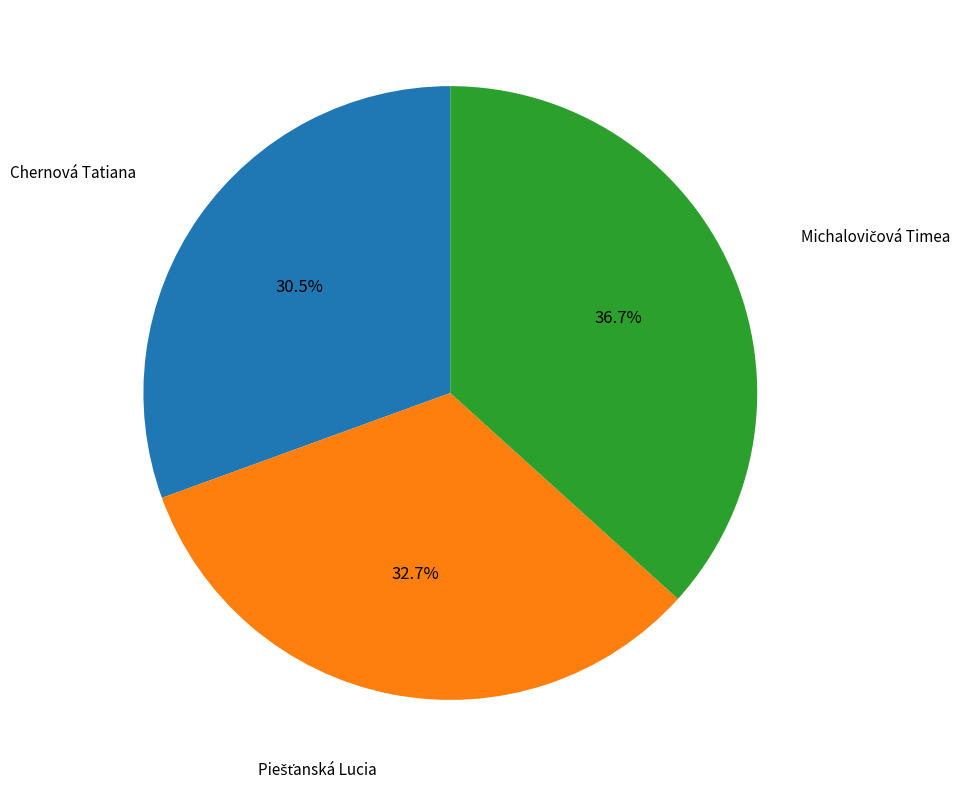

What is the smallest slice in the pie chart?

Chernová Tatiana